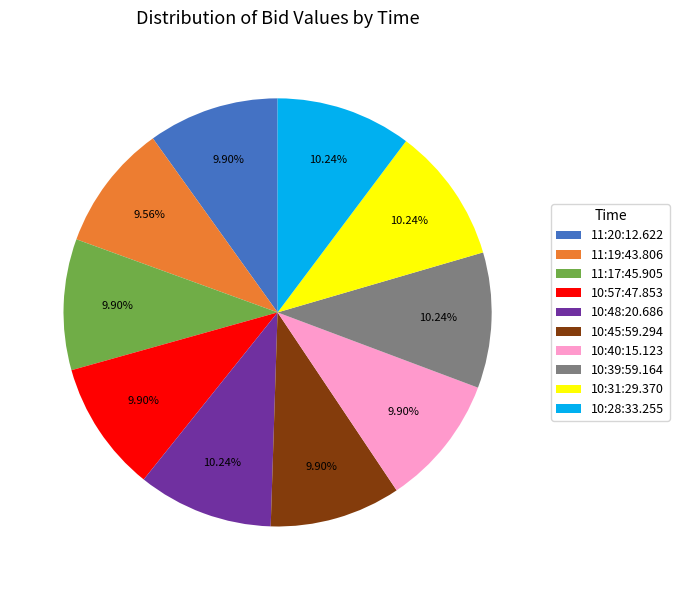

Count the number of slices in the pie.

10